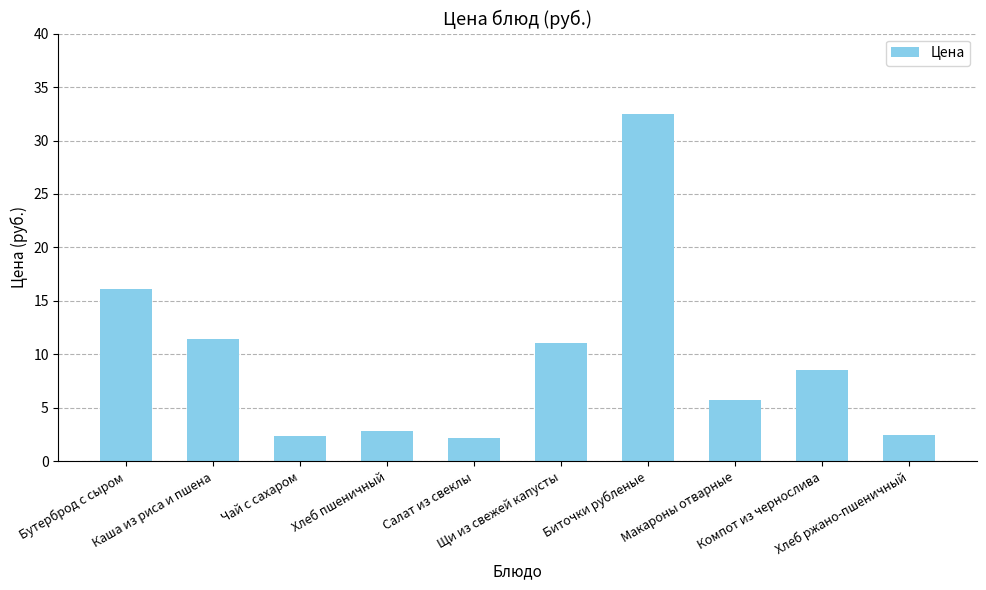

At which category does the chart reach its peak across all series?

Биточки рубленые